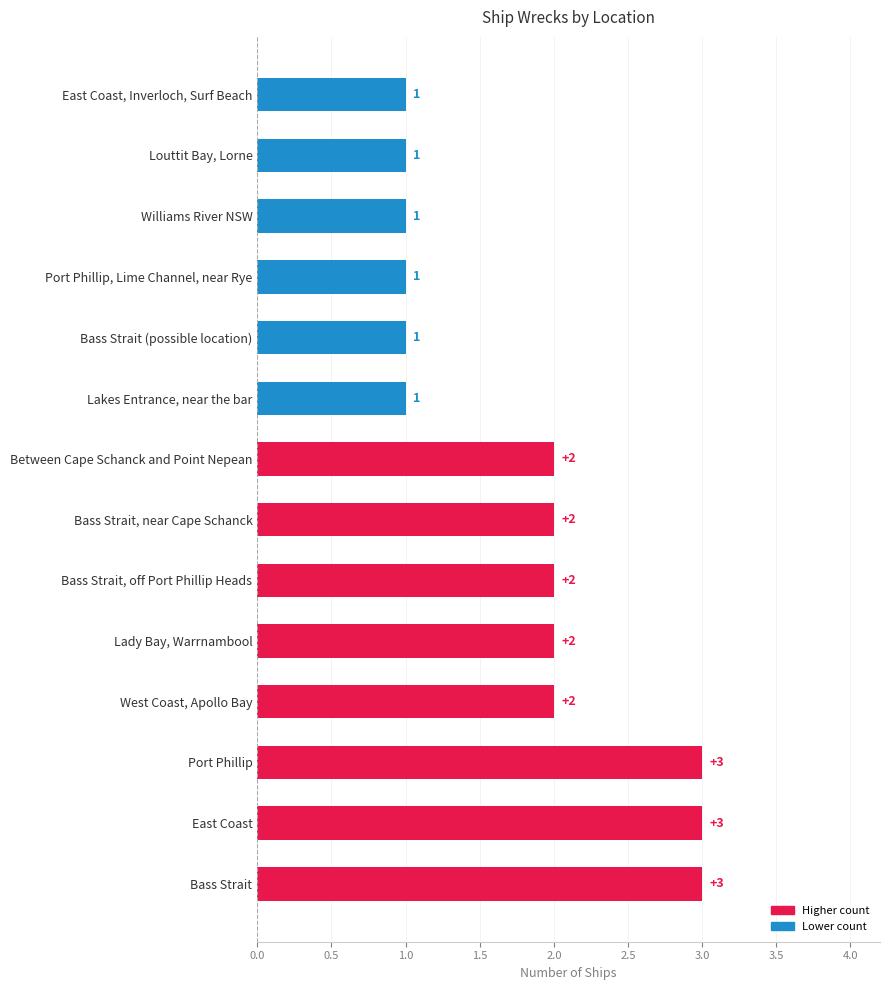

What is the maximum value shown in the chart?

3